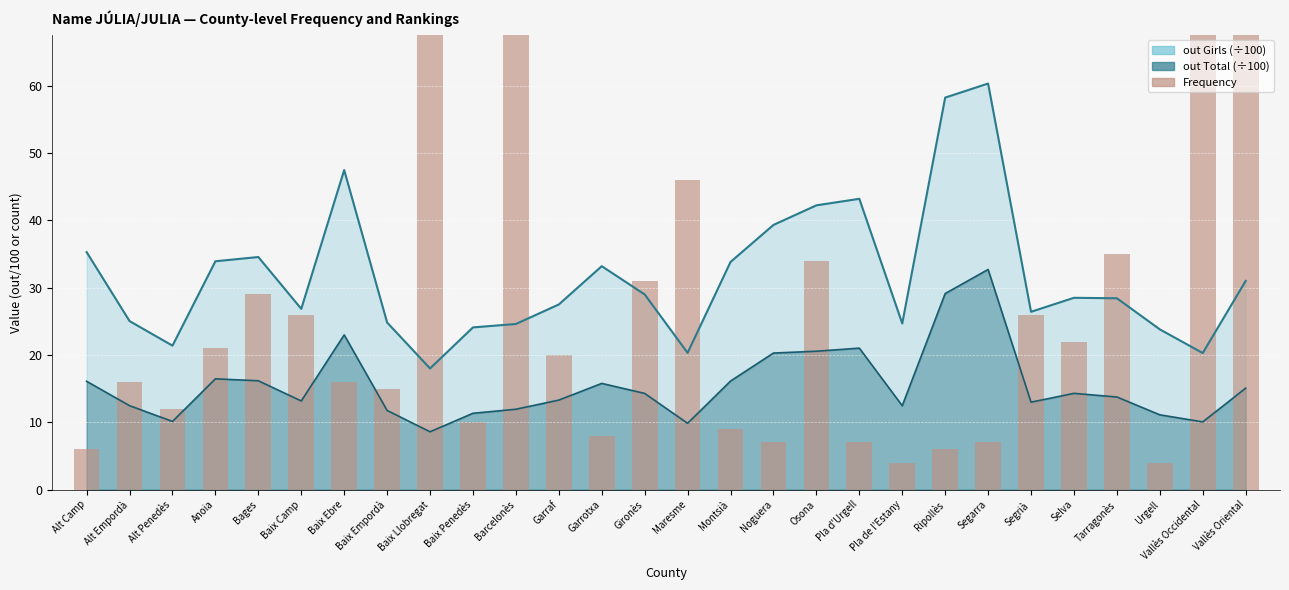

What is the change in value from Baix Camp to Gironès?

+5